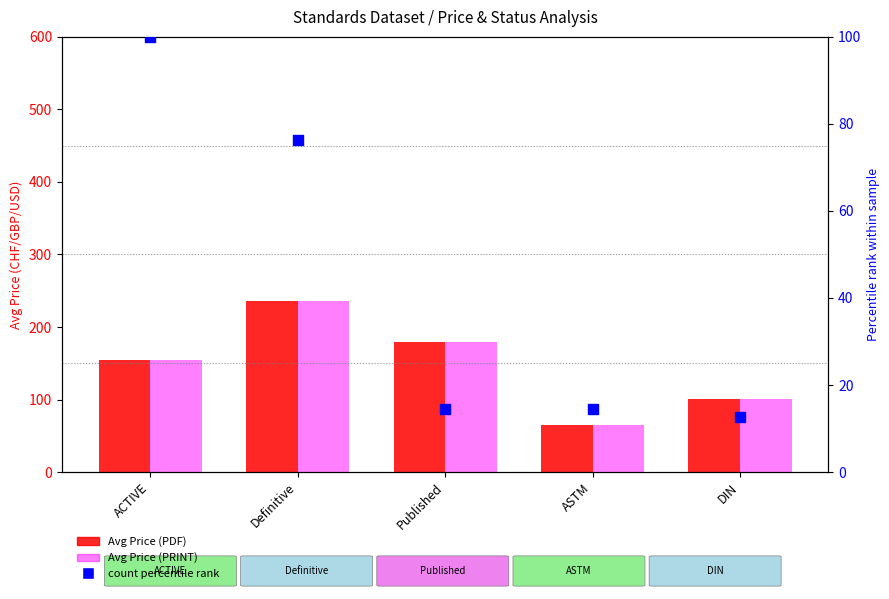

Which series reaches the minimum Y coordinate?

count percentile rank